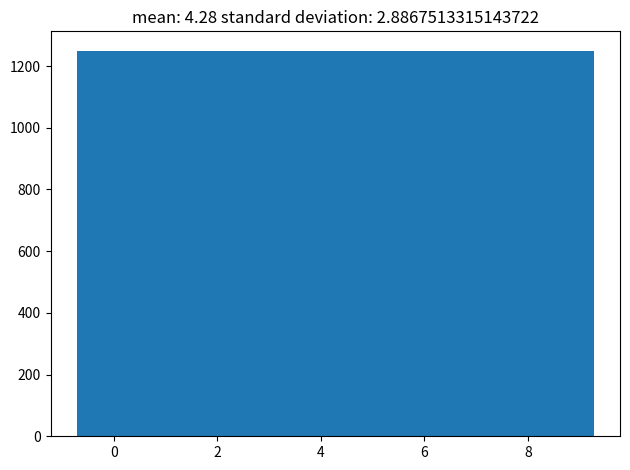

How tall is the bar that spans 0.6 to 1.8 on the x-axis? Neither the bar edges nor the heights are printed on the chart, so give them approximately, as read against the axes.

1260